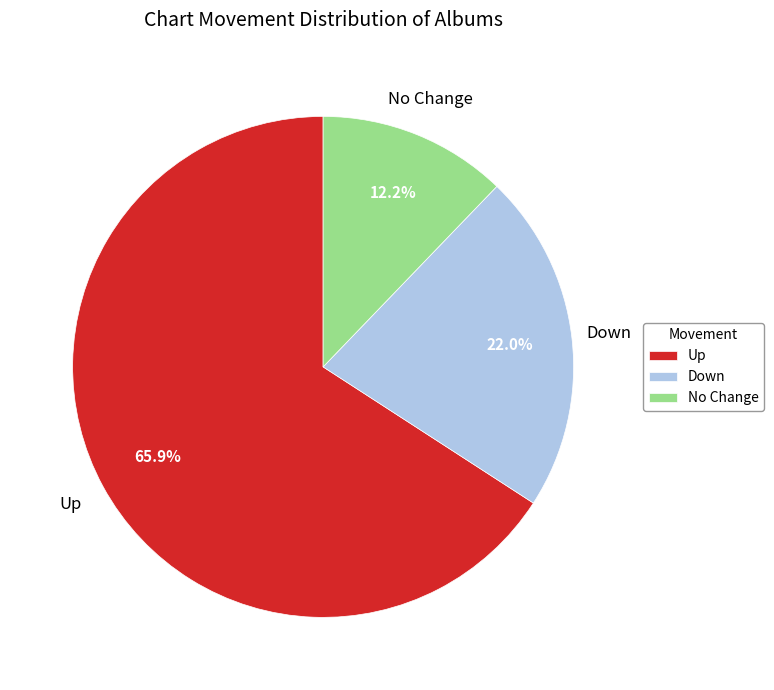

Which category has the smallest portion of the pie?

No Change